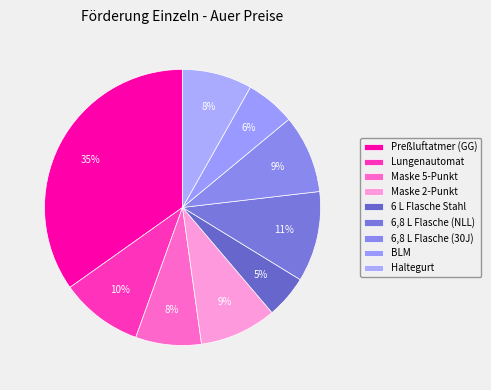

How many segments does this pie chart have?

9